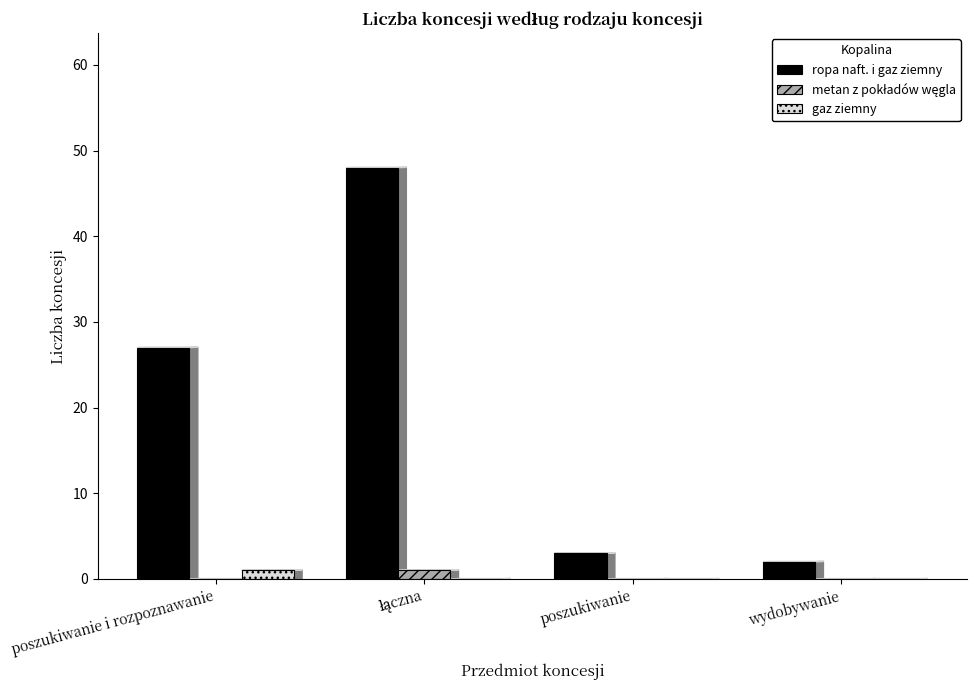

What is the total value across all series at poszukiwanie?

3